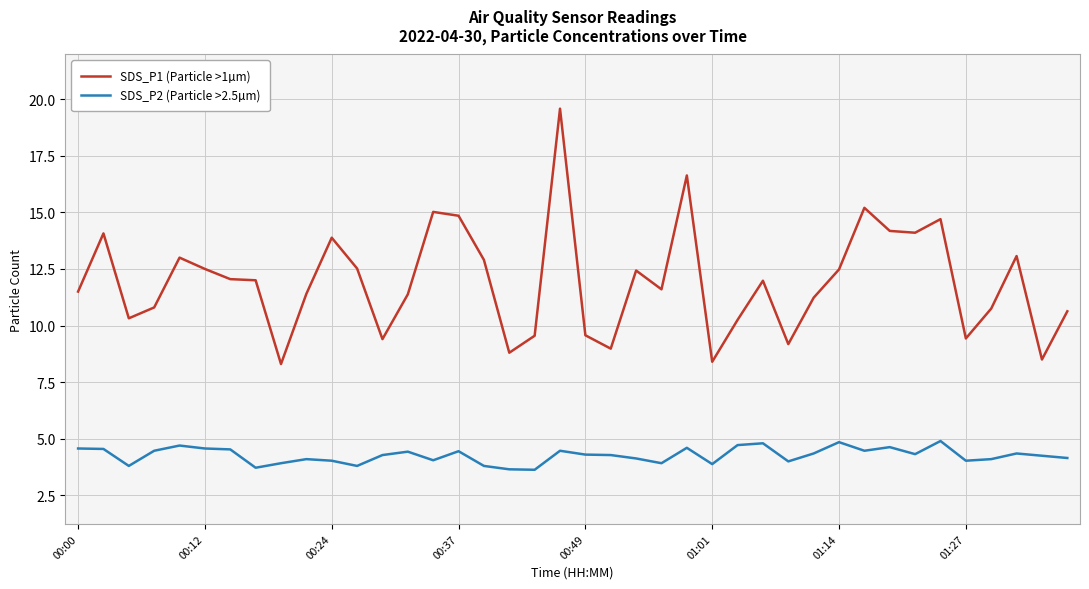

Does the chart display data point markers on the line(s)?

No